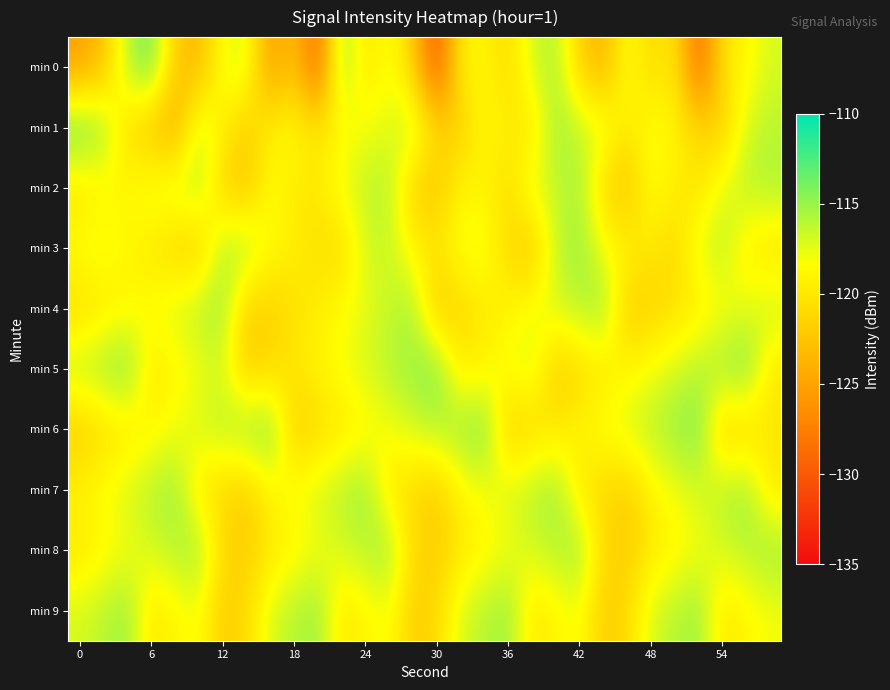

What is the minimum value shown in the chart?

-131.0